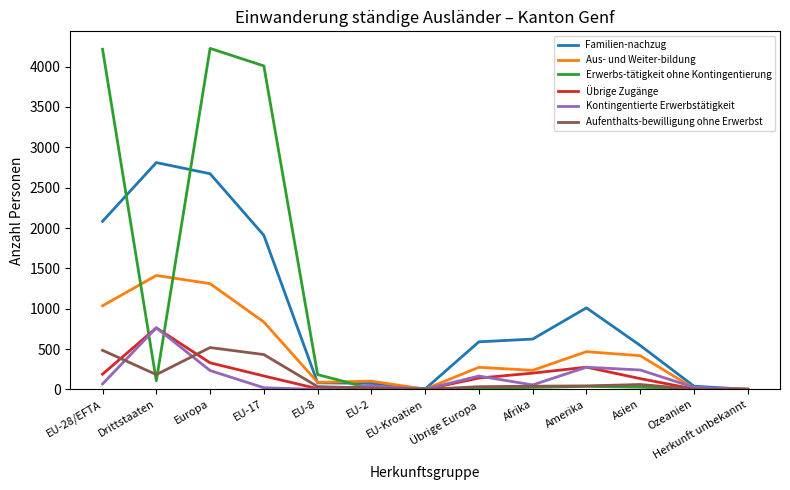

What is the maximum value for Übrige Zugänge?

763